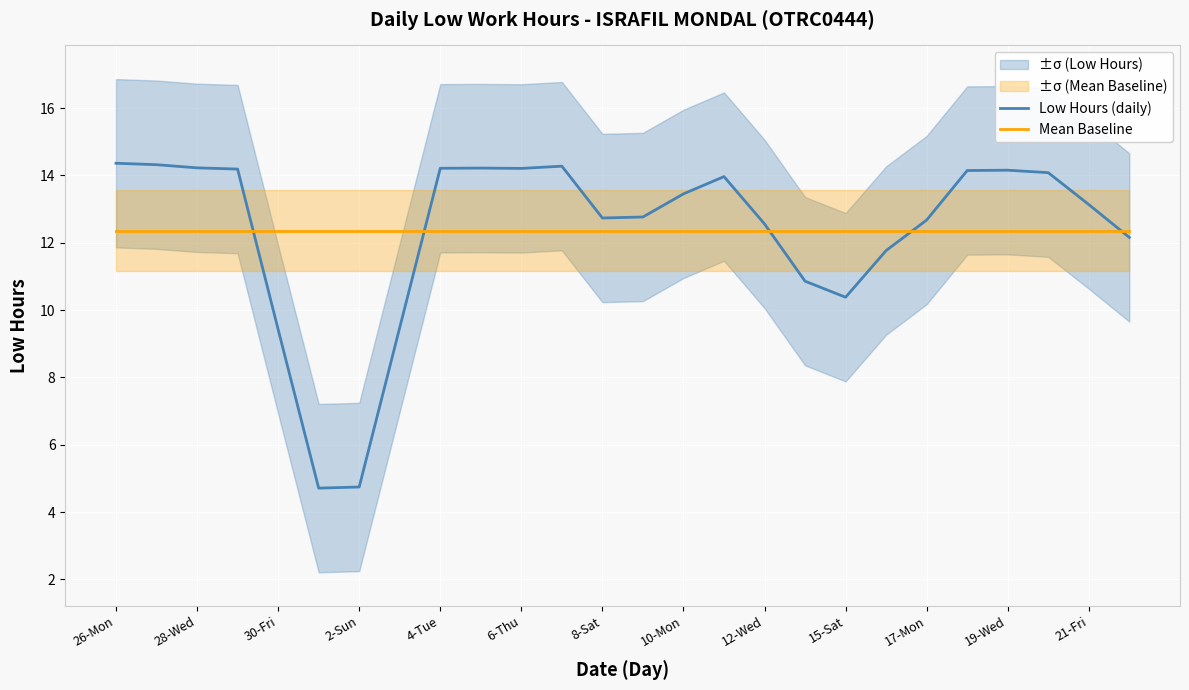

Which series has the largest total across all categories?

Mean Baseline